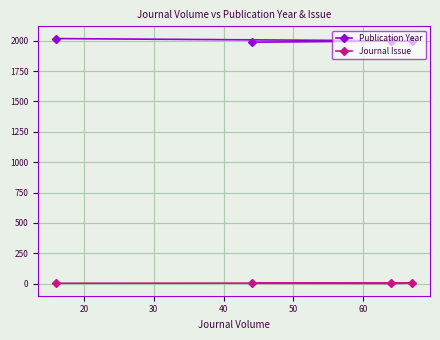

What is the sum of all Journal Issue values?

16